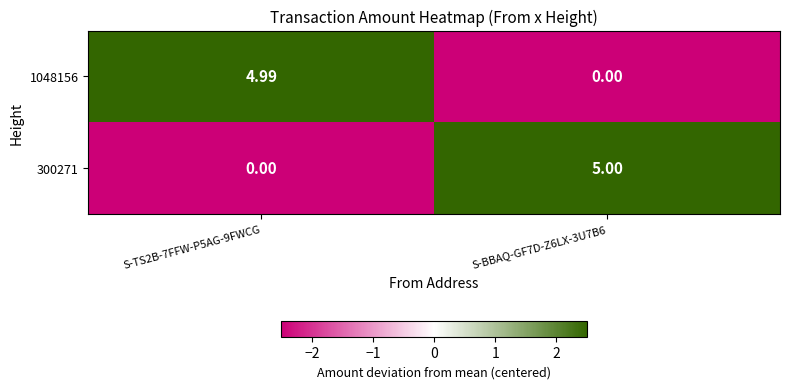

Which label corresponds to the largest value in the chart?

S-BBAQ-GF7D-Z6LX-3U7B6